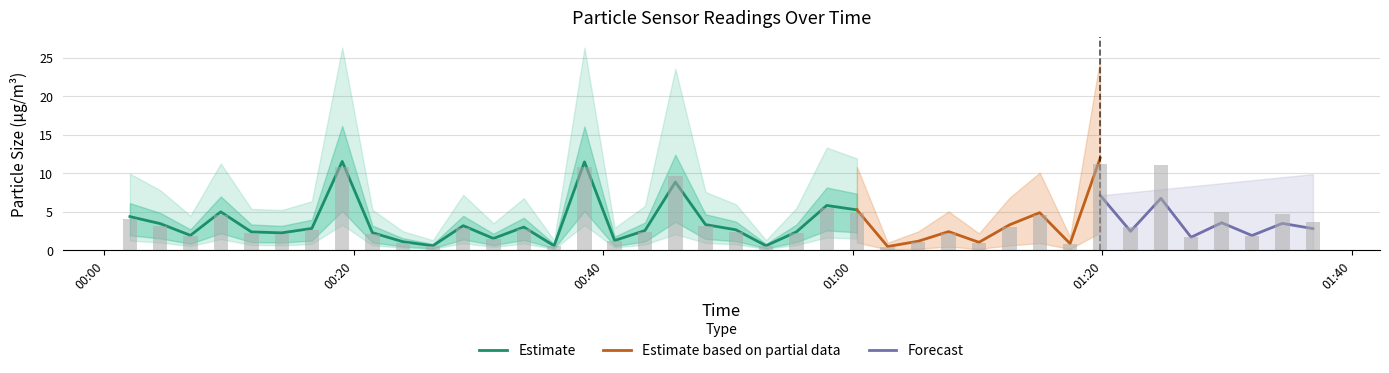

How many data points in SDS_P1 are above 2?

29